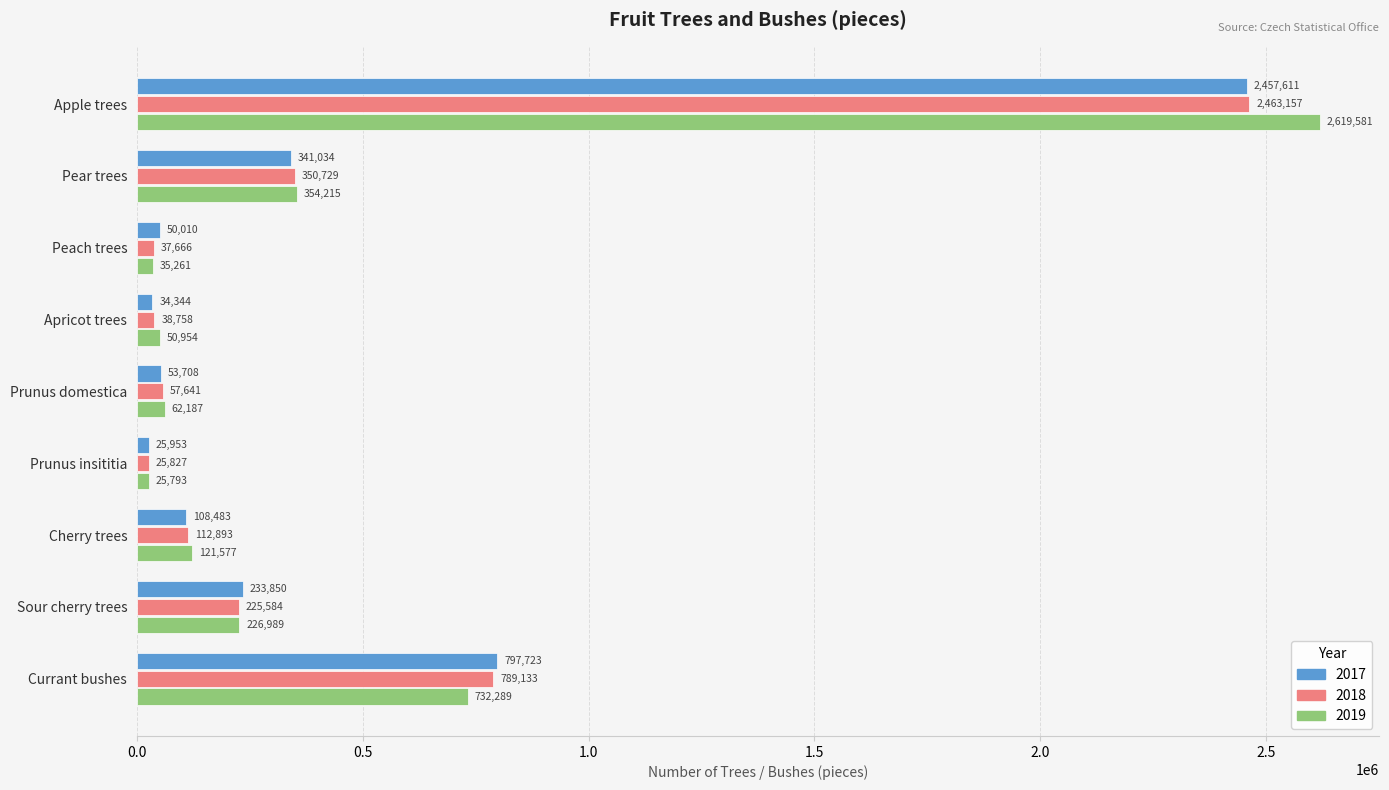

What is the spread (max minus min) of values at Sour cherry trees?

8266